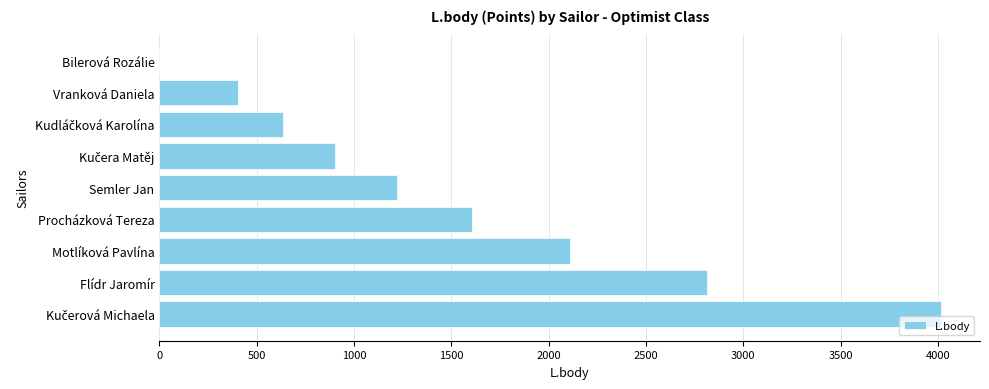

How many distinct data groups are displayed?

1